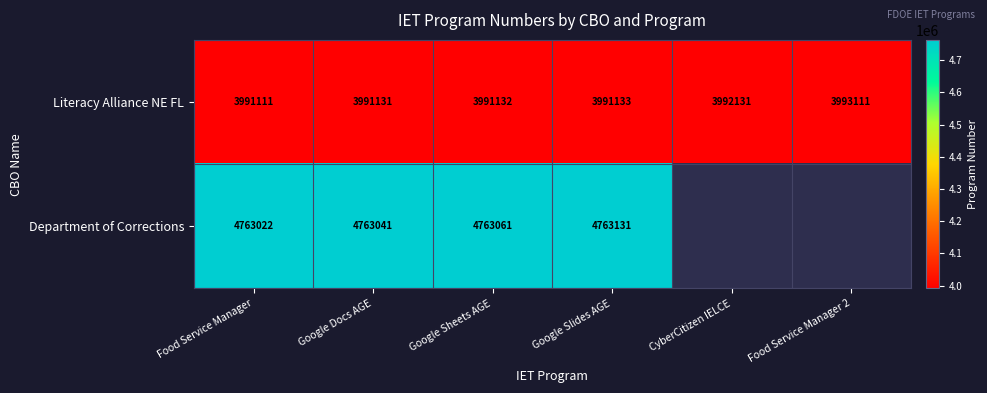

At which label is Literacy Alliance NE FL closest to 3992111?

CyberCitizen IELCE